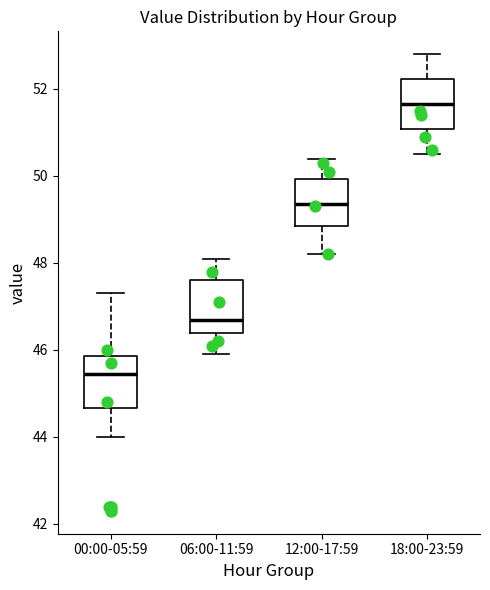

Where does the lower whisker of the box for 18:00-23:59 end on the y-axis? The values are not printed on the chart, so give them approximately, as read against the axis.

50.6